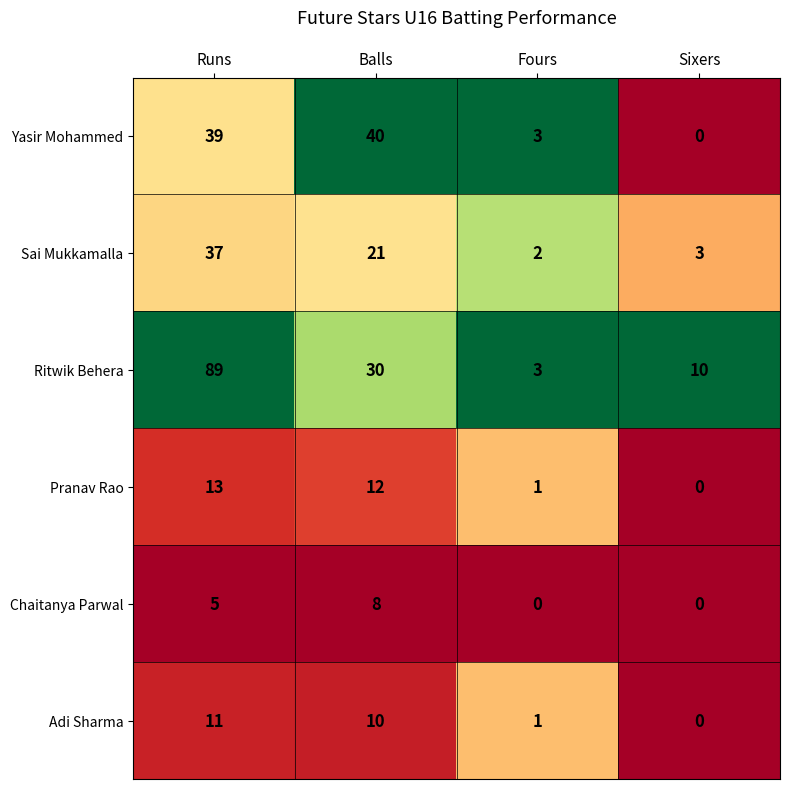

Rank the series at Runs from highest to lowest value.

Ritwik Behera, Yasir Mohammed, Sai Mukkamalla, Pranav Rao, Adi Sharma, Chaitanya Parwal